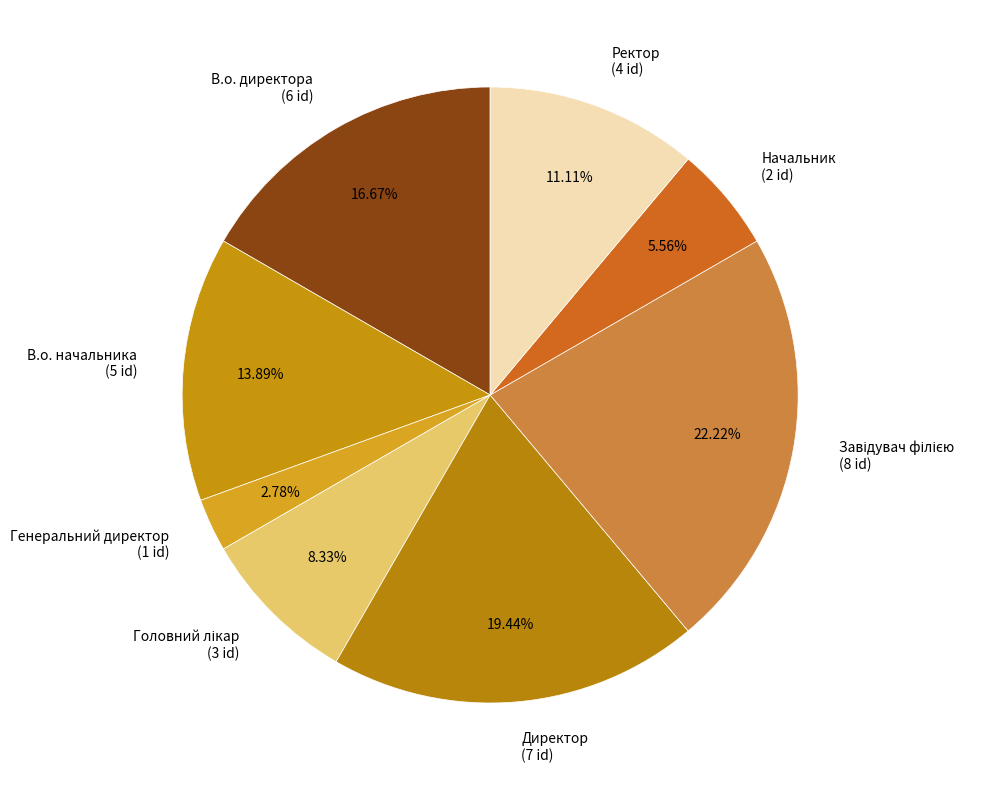

Is it true that Ректор is 11% of the pie?

True